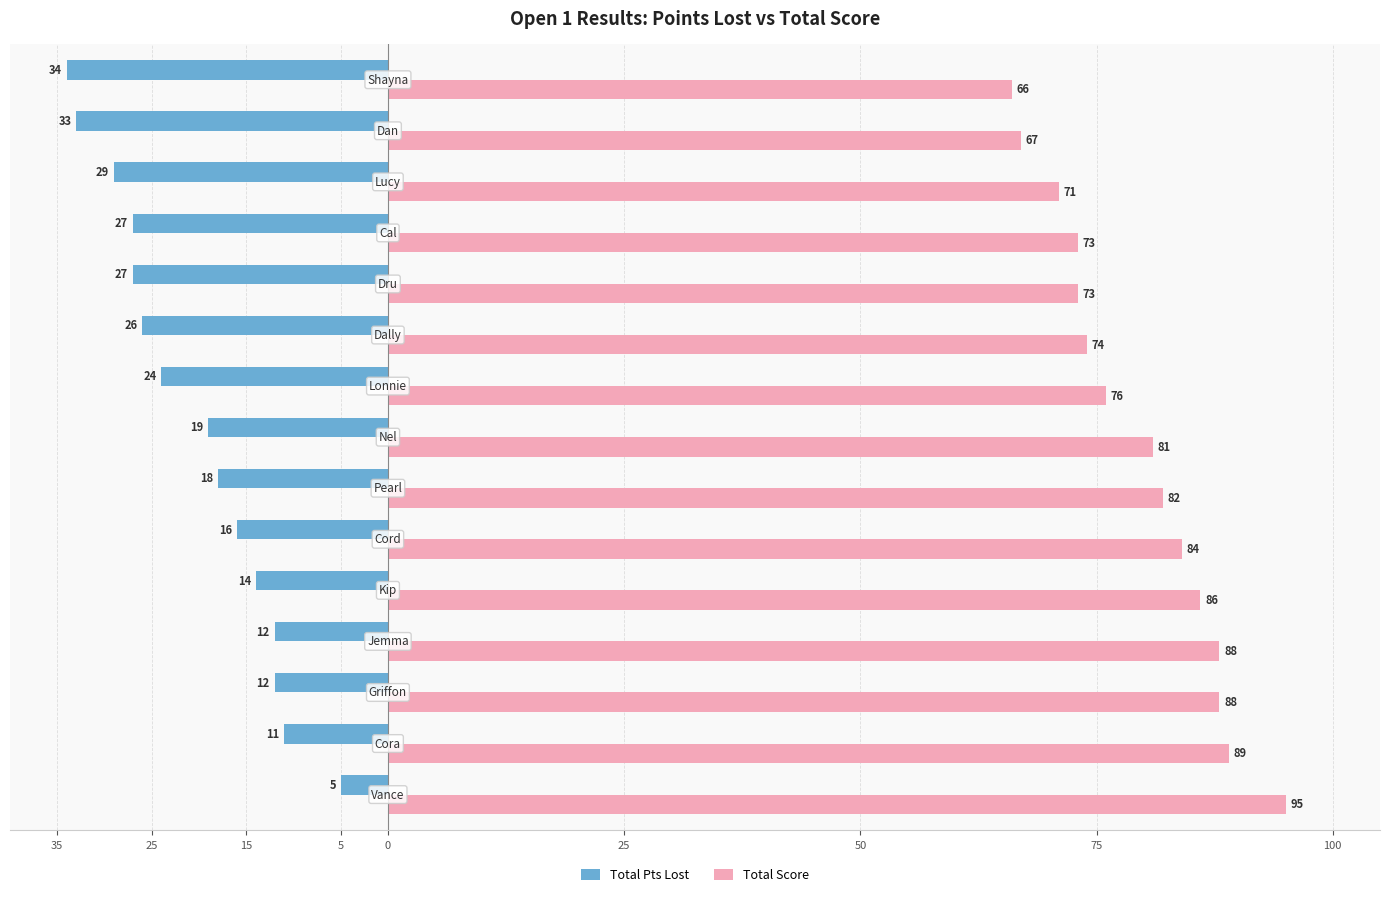

What are all the series names shown in the legend?

Total Pts Lost, Total Score